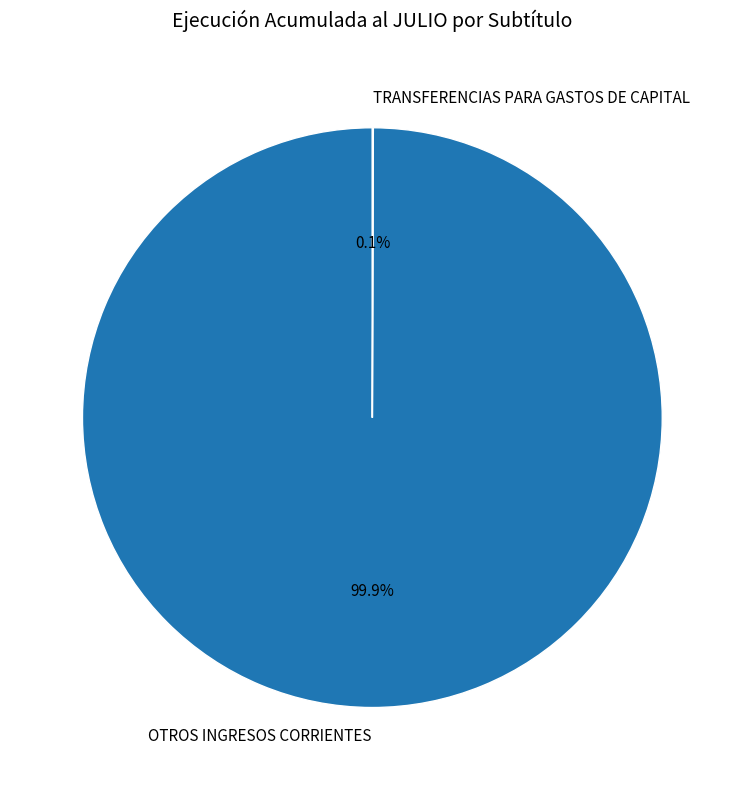

Which category has the biggest portion of the pie?

OTROS INGRESOS CORRIENTES